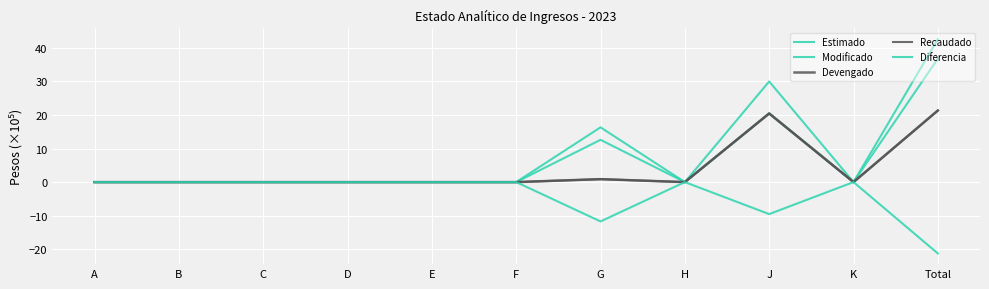

Is this an area chart (filled region under the line)?

No